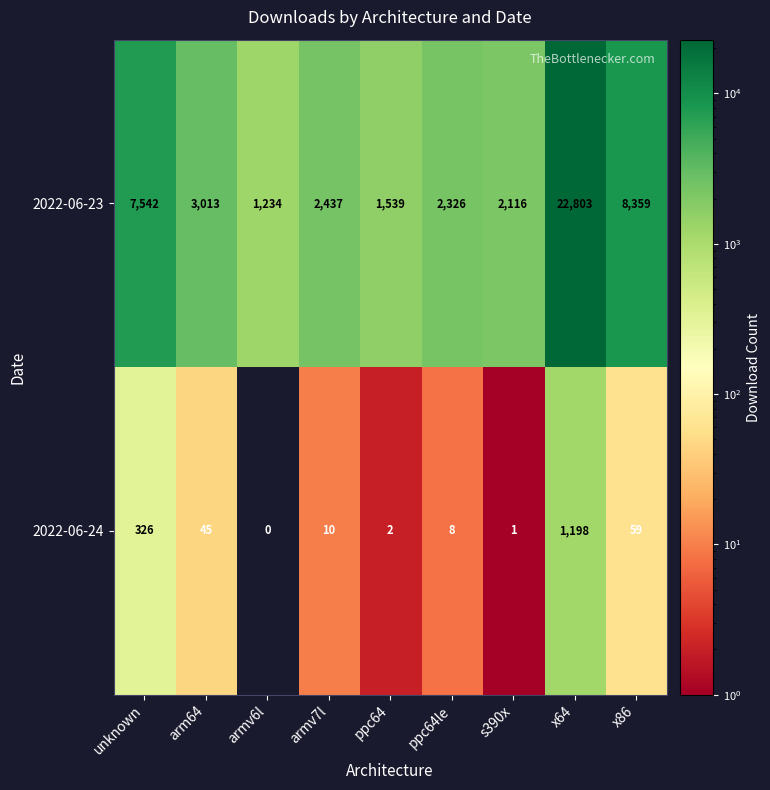

Reading left to right, list all the values displayed in this chart.

2022-06-23: unknown=7542	arm64=3013	armv6l=1234	armv7l=2437	ppc64=1539	ppc64le=2326	s390x=2116	x64=22803	x86=8359
2022-06-24: unknown=326	arm64=45	armv6l=0	armv7l=10	ppc64=2	ppc64le=8	s390x=1	x64=1198	x86=59